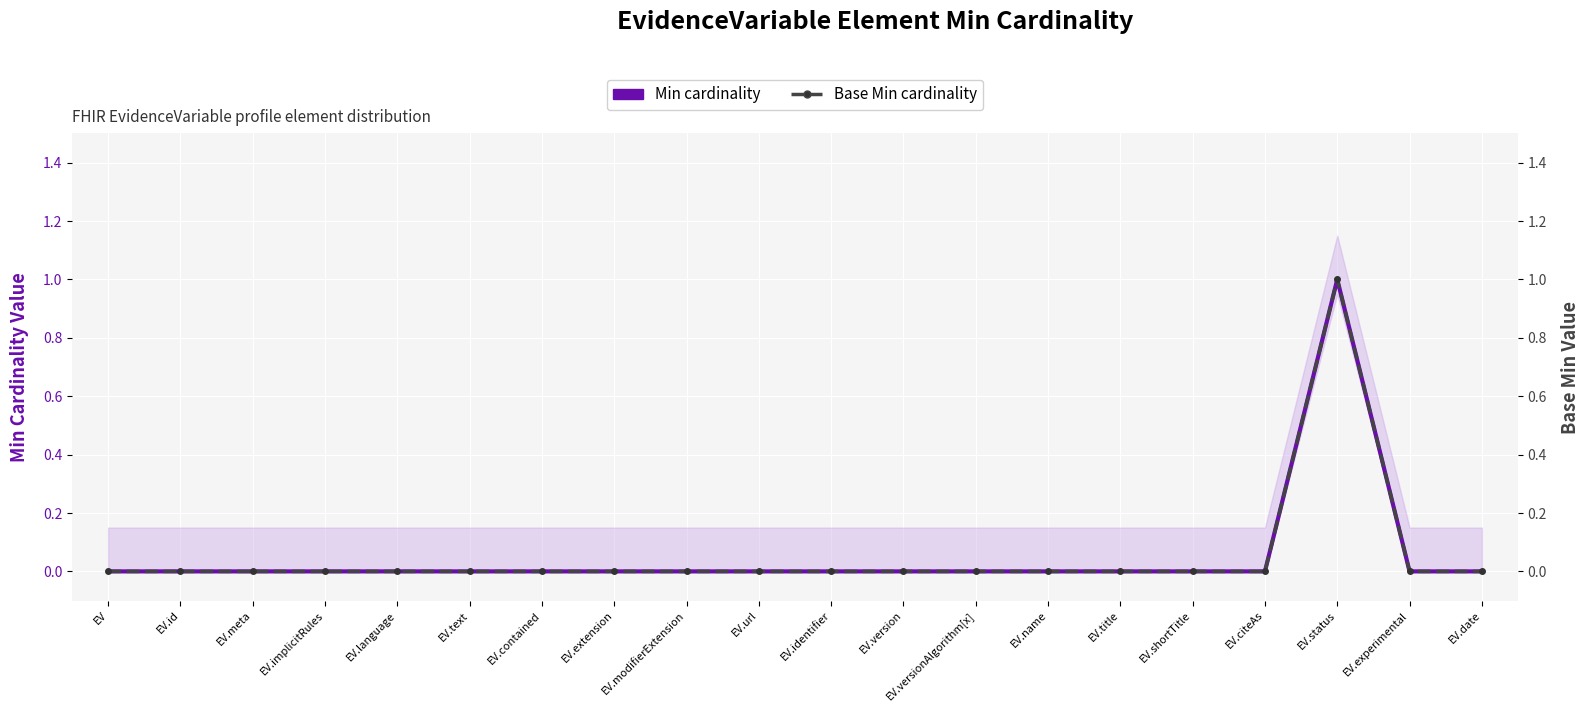

At which label does Min cardinality reach its minimum?

EV